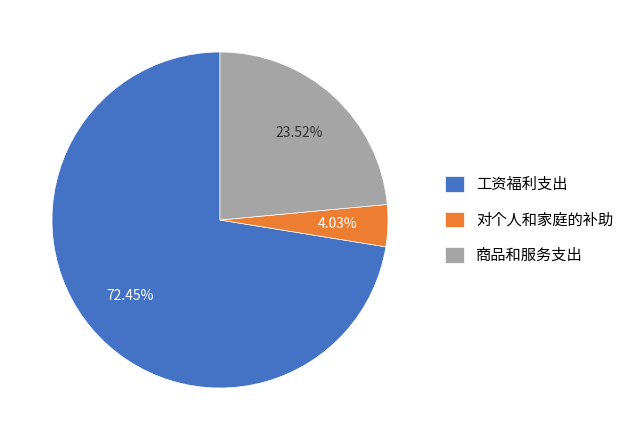

Which slice is the largest?

工资福利支出